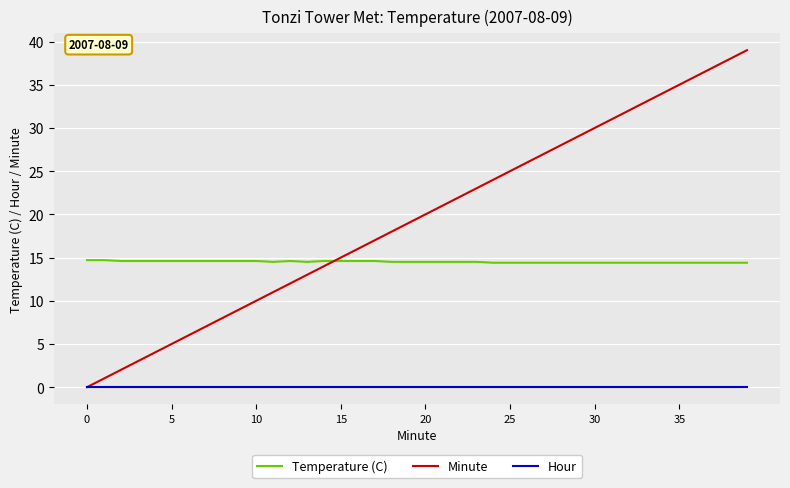

What is the maximum value shown in the chart?

39.0